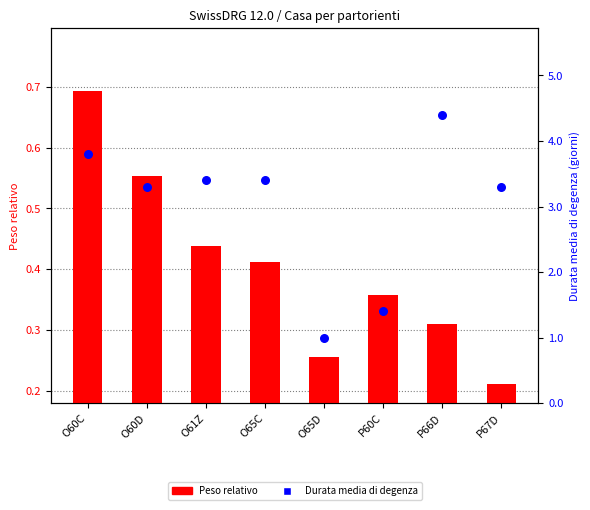

Which series reaches the maximum Y coordinate?

Durata media di degenza